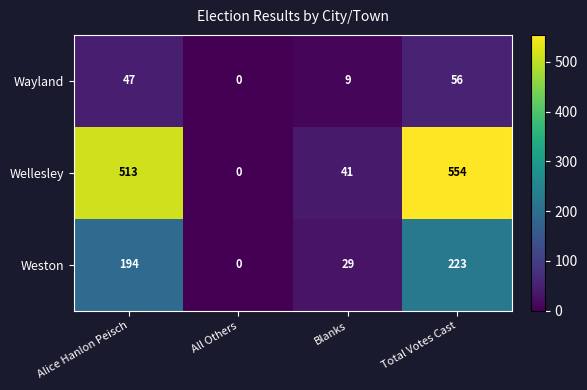

List the series in order of their peak value, highest first.

Wellesley, Weston, Wayland